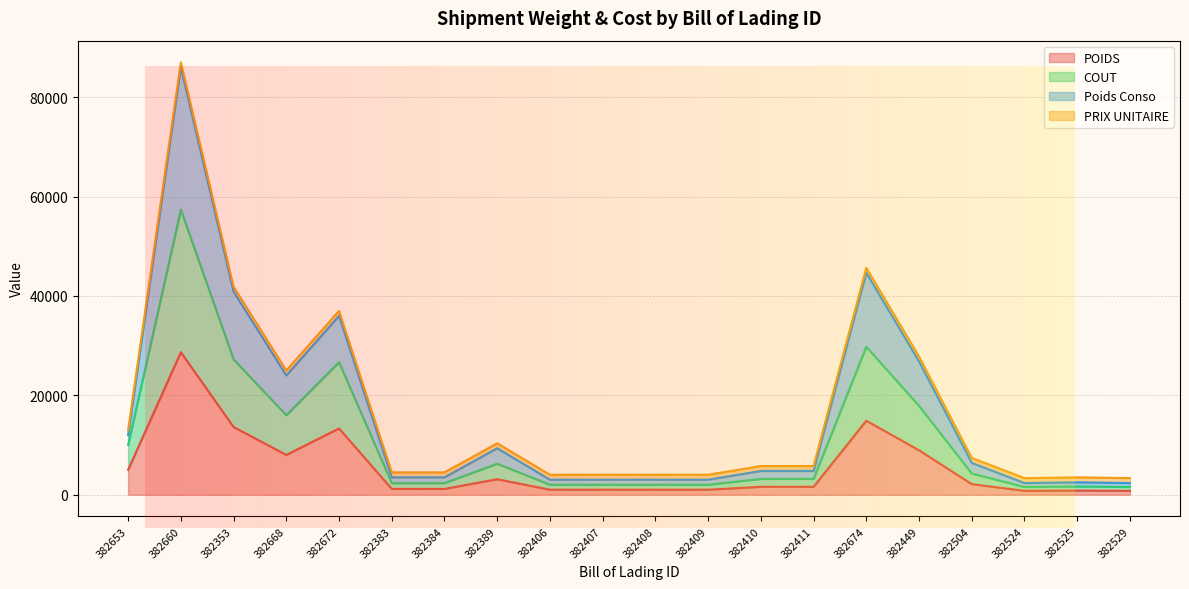

True or false: COUT has a value of 10848 at 382674.

False